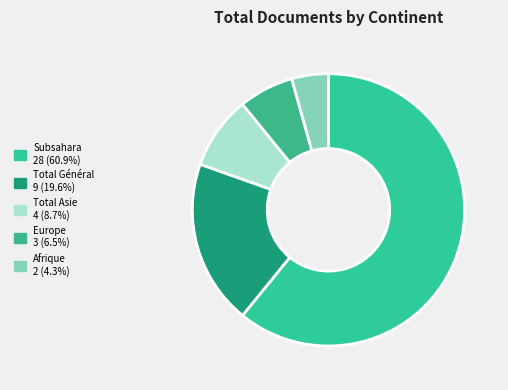

How many segments does this pie chart have?

5